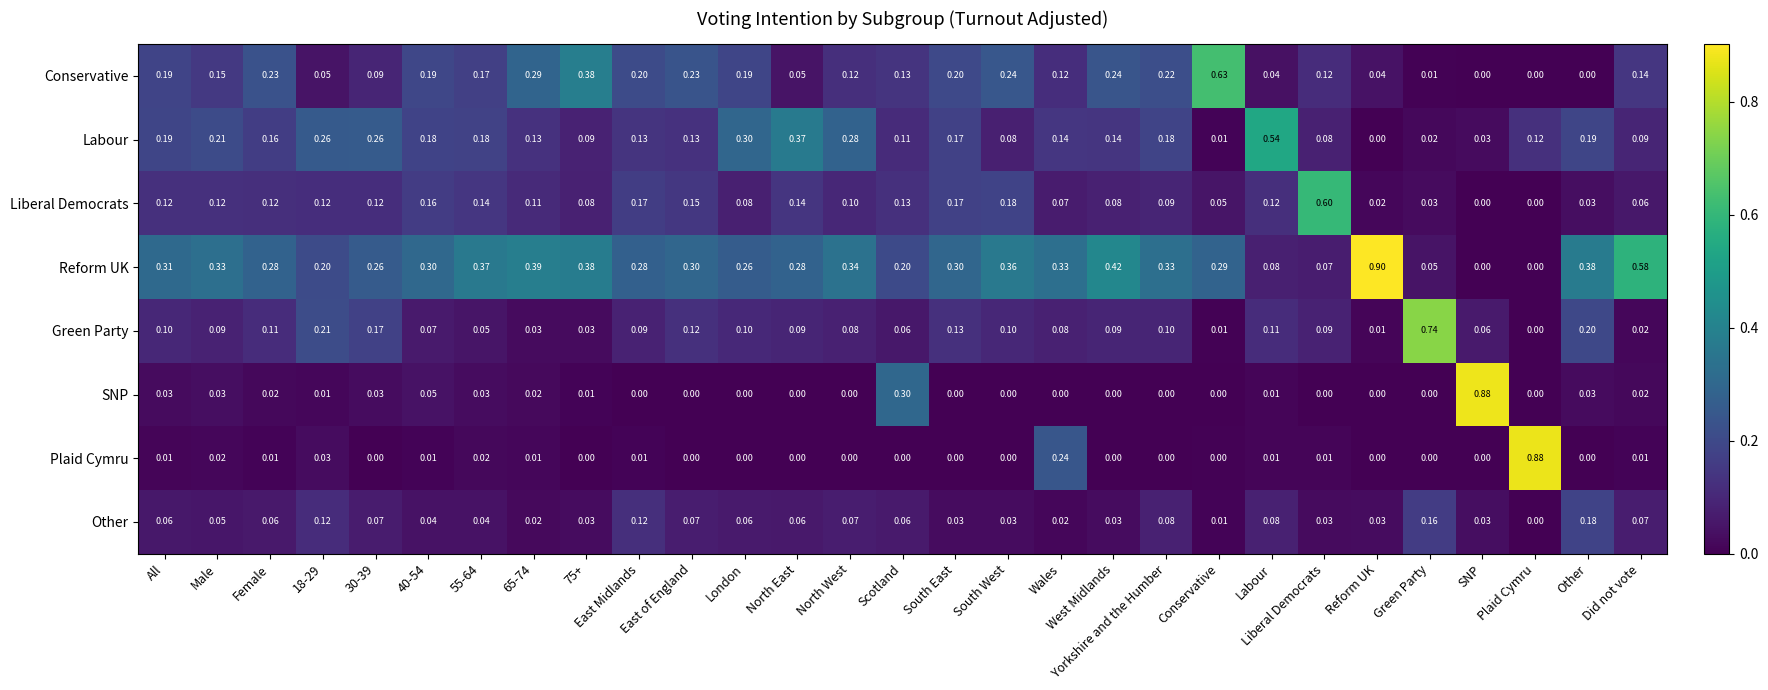

At which label does Other reach its peak?

Other